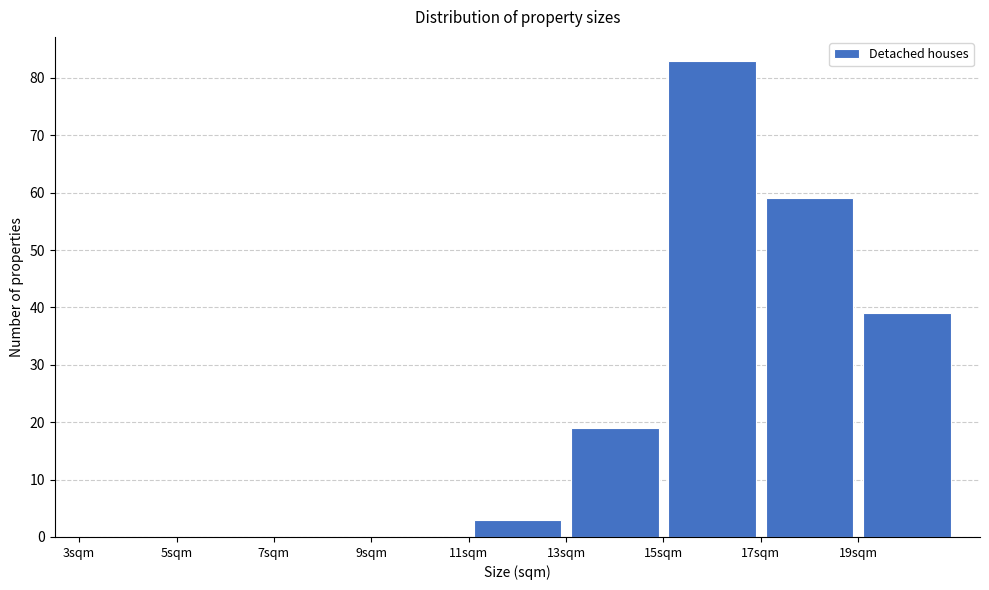

Reading left to right, transcribe this chart: for each bar, give the range it covers on the x-axis and its height. The values are not printed on the chart, so give them approximately, as read against the axis.

3 to 5: 0
5 to 7: 0
7 to 9: 0
9 to 11: 0
11 to 13: 3
13 to 15: 19
15 to 17: 83
17 to 19: 59
19 to 21: 39